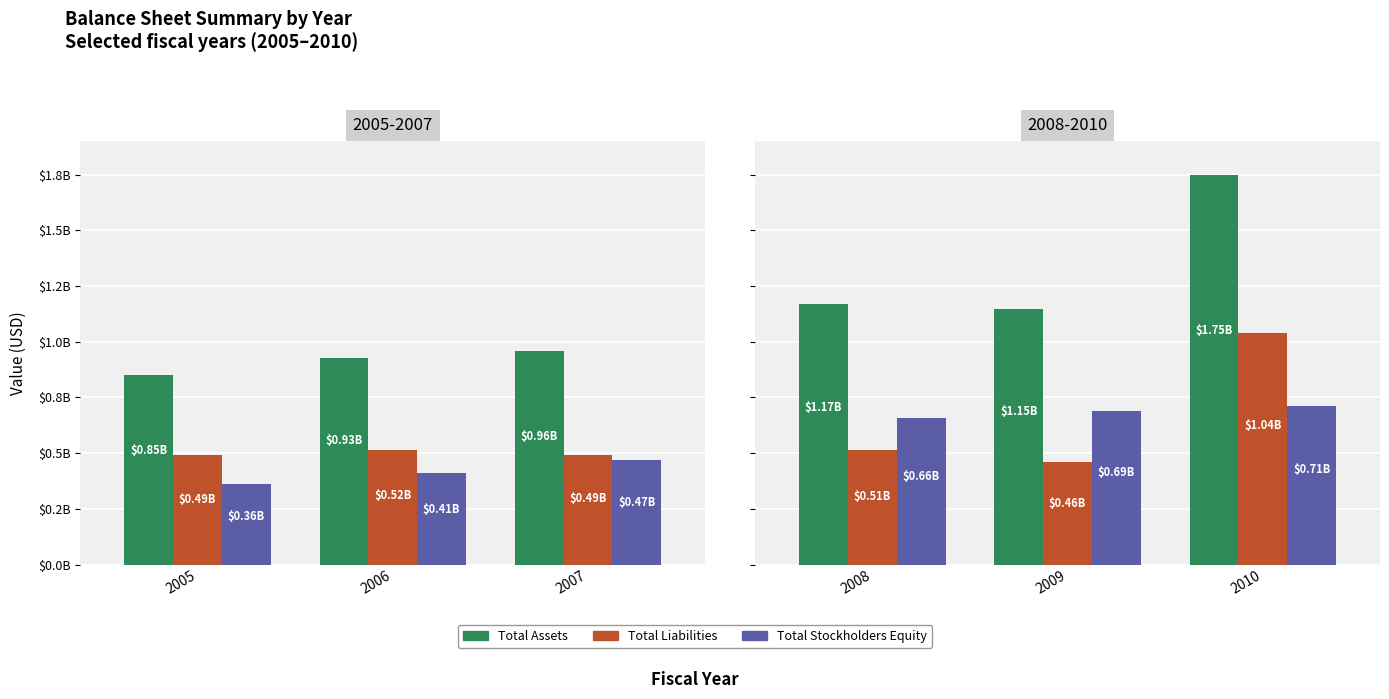

What are all the series names shown in the legend?

Total Assets, Total Liabilities, Total Stockholders Equity